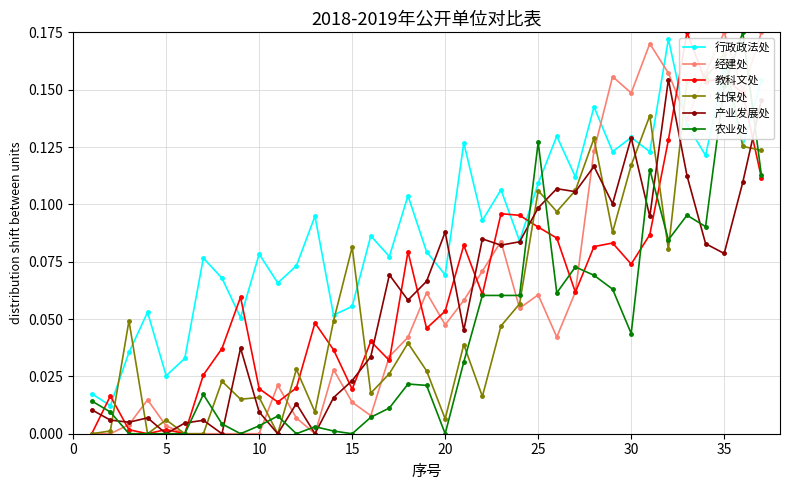

True or false: 行政政法处 and 教科文处 intersect in this chart.

True